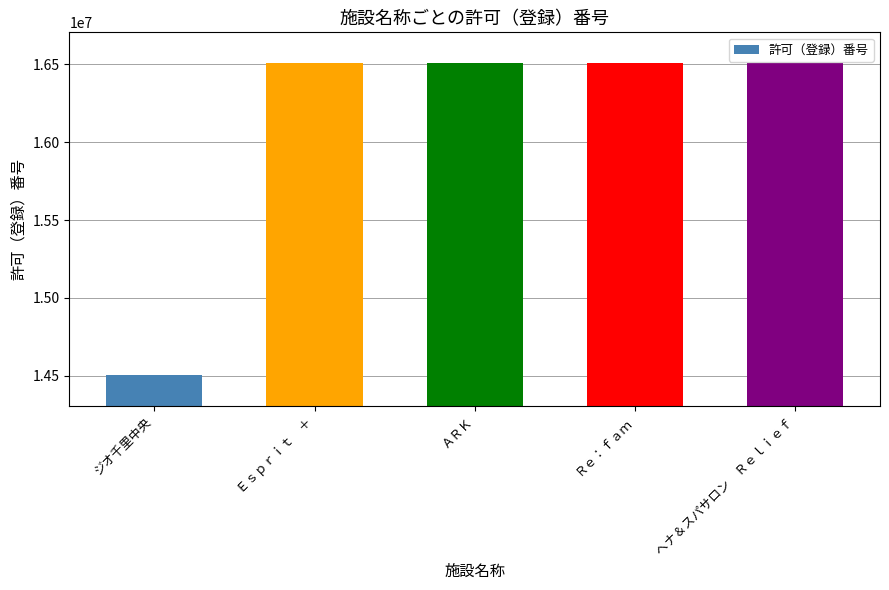

What is the difference between the second highest and minimum values?

2000019